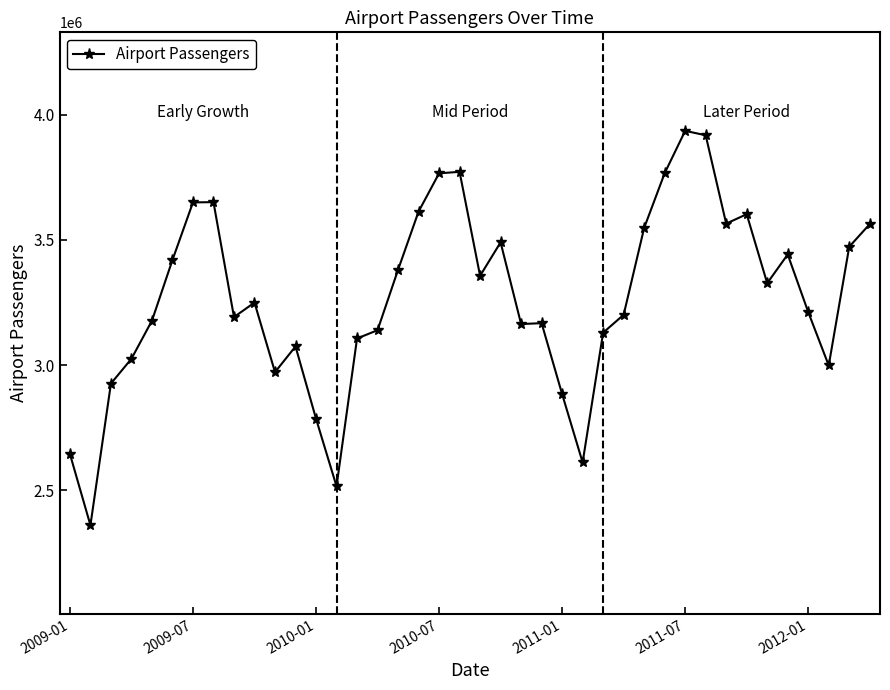

What is the average value?

3269147